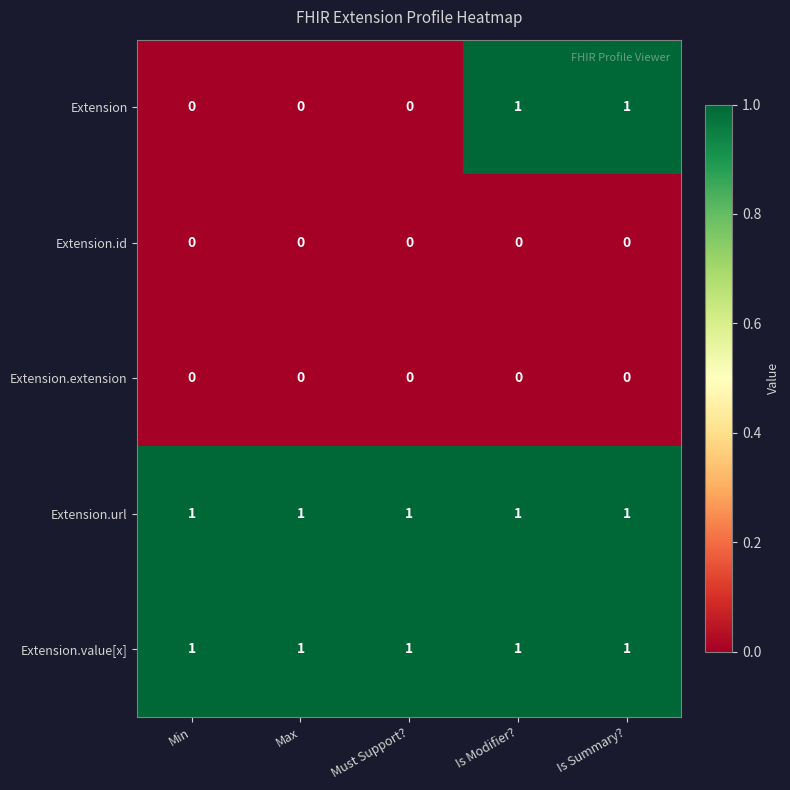

Between Min and Is Modifier?, which series saw the biggest shift?

Extension